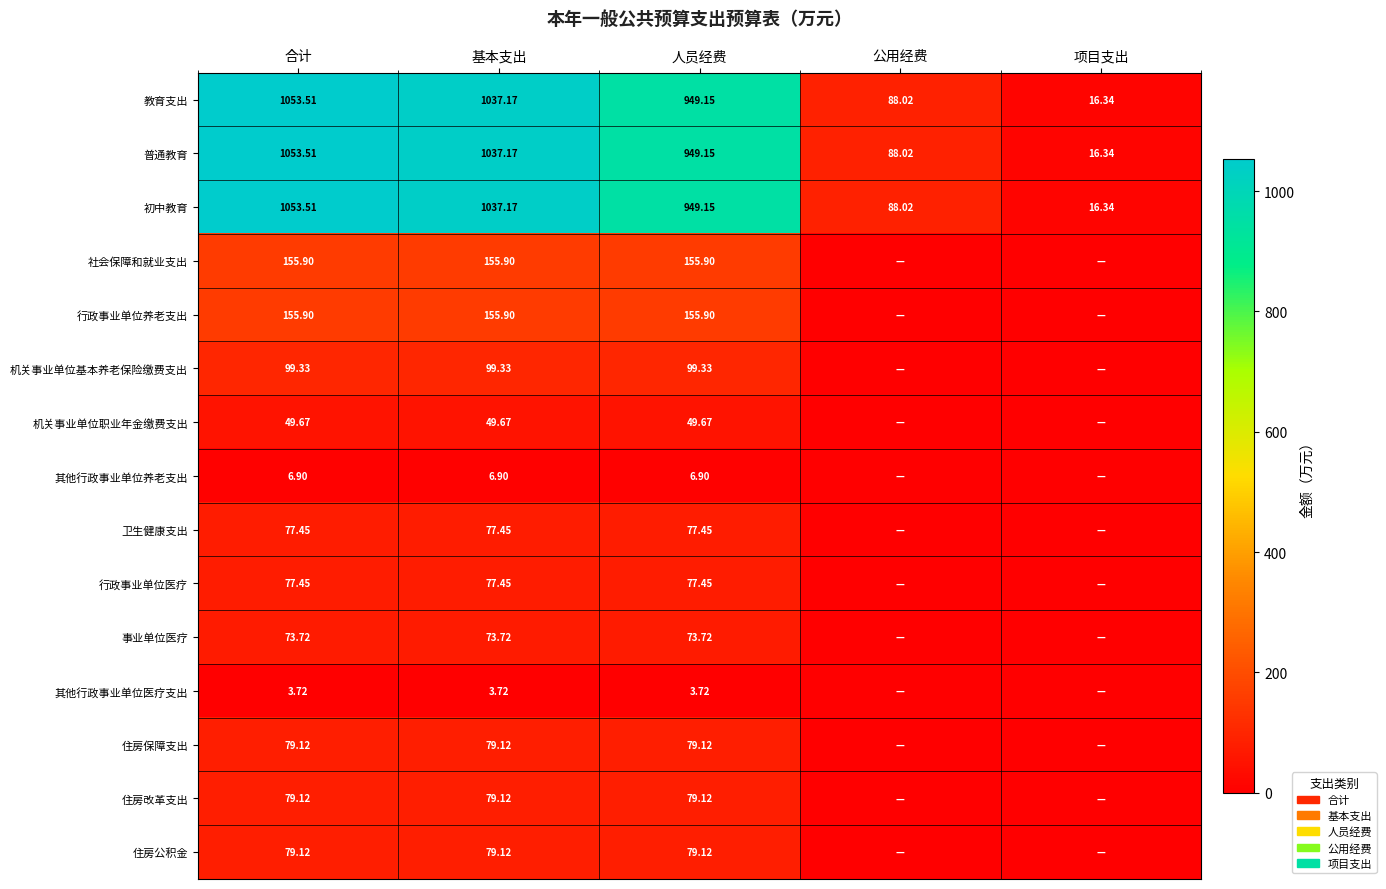

What is the difference between the highest and lowest values at 基本支出?

1033.5